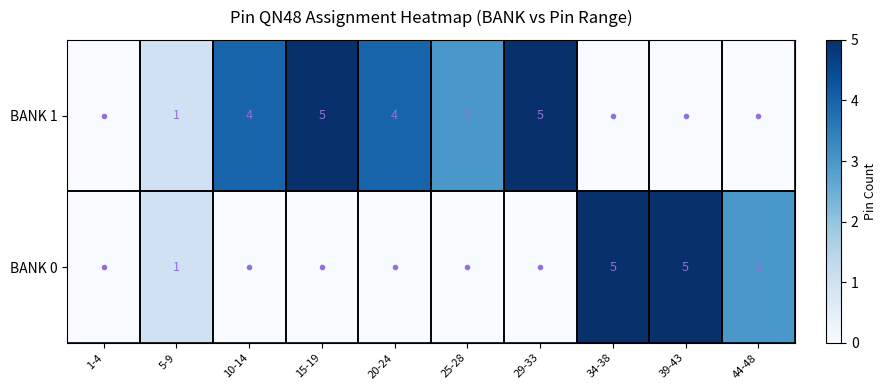

Is it true that BANK 1 equals 3 at 29-33?

False